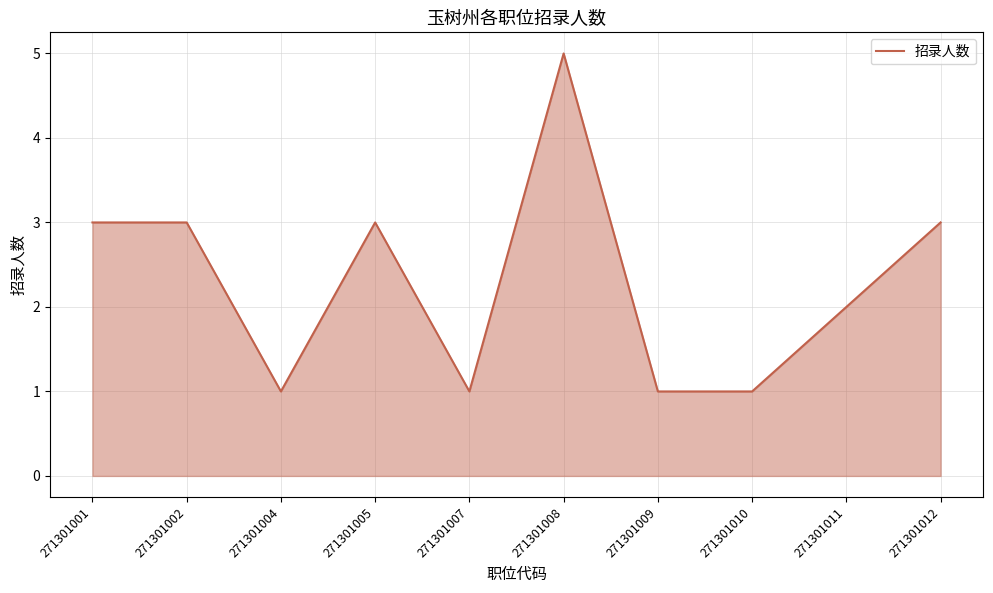

The value at 271301007 is 1. True or false?

True